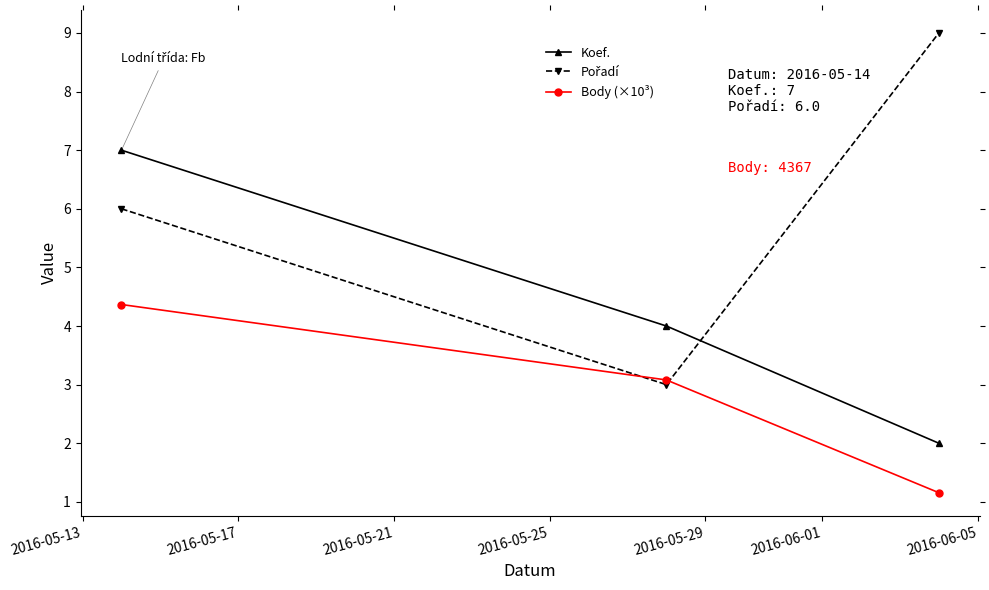

At how many categories does at least one series exceed 1?

3